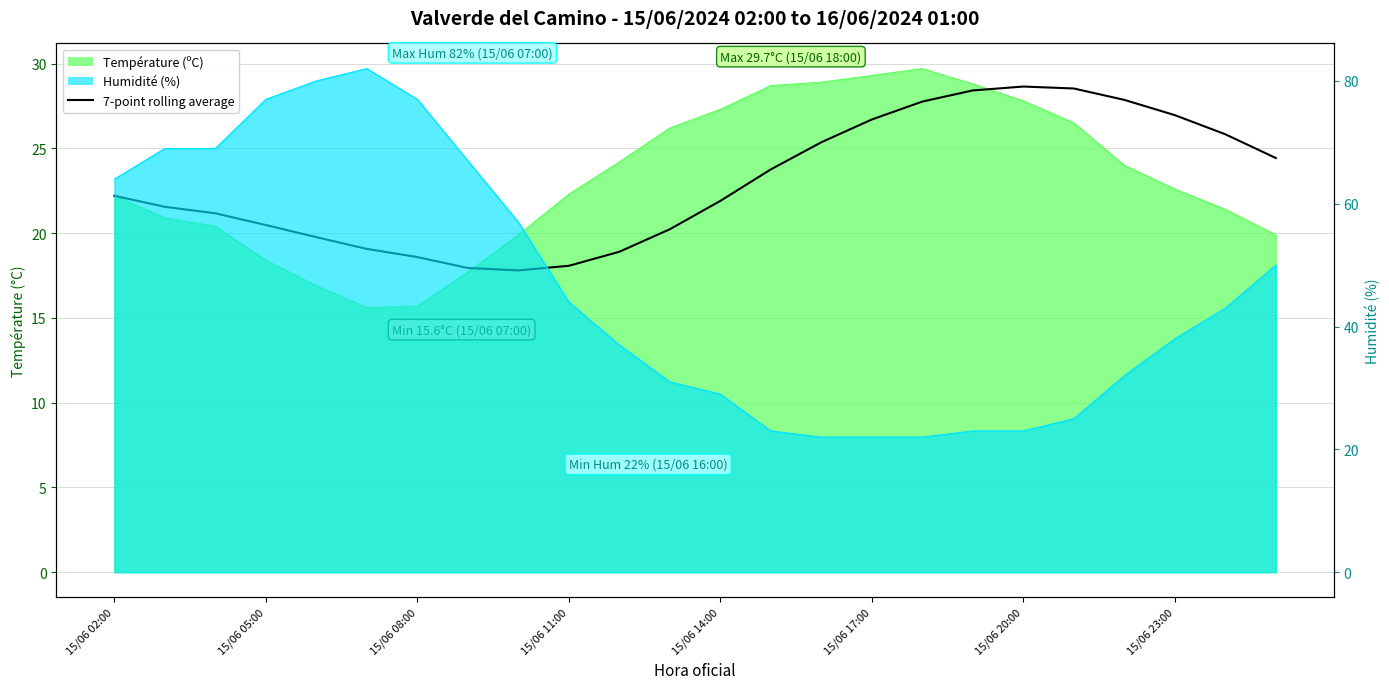

Reading left to right, extract all data points from this chart.

22.2	21.5	21.2	20.5	19.8	19.1	18.6	17.9	17.8	18.1	18.9	20.2	21.9	23.8	25.4	26.7	27.8	28.4	28.6	28.5	27.9	27.0	25.8	24.4